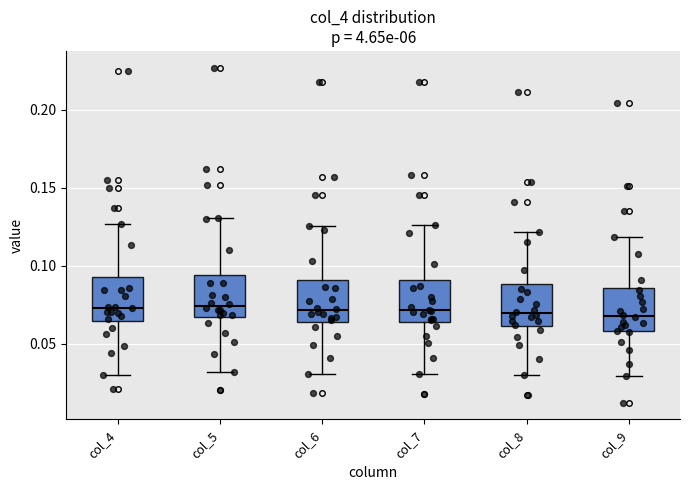

Reading left to right, transcribe this box plot: for each box, give where its median line is, the range the box spans, and where its two whiskers end, as read against the y-axis. The values are not printed on the chart, so give them approximately, as read against the axis.

col_4: median 0.075, box 0.065 to 0.095, whiskers 0.030 to 0.125
col_5: median 0.075, box 0.065 to 0.095, whiskers 0.030 to 0.130
col_6: median 0.070, box 0.065 to 0.090, whiskers 0.030 to 0.125
col_7: median 0.070, box 0.065 to 0.090, whiskers 0.030 to 0.125
col_8: median 0.070, box 0.060 to 0.090, whiskers 0.030 to 0.120
col_9: median 0.070, box 0.060 to 0.085, whiskers 0.030 to 0.120